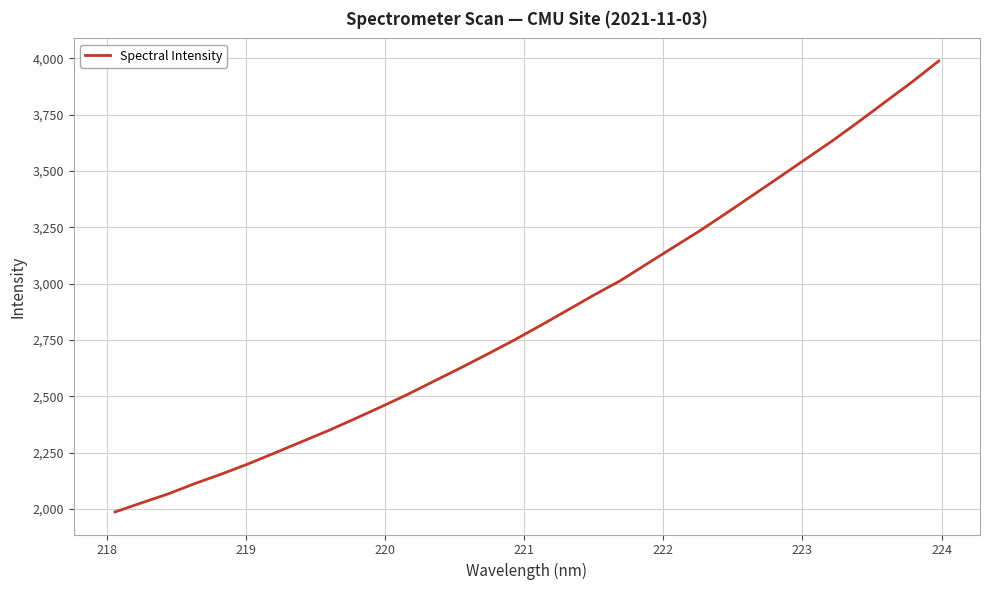

Count the number of data series in this chart.

1